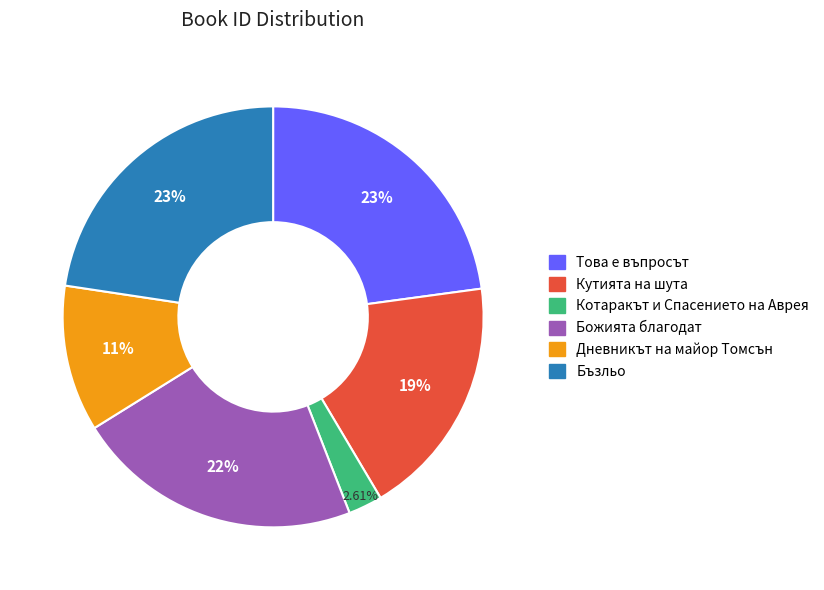

How many slices are in this pie chart?

6